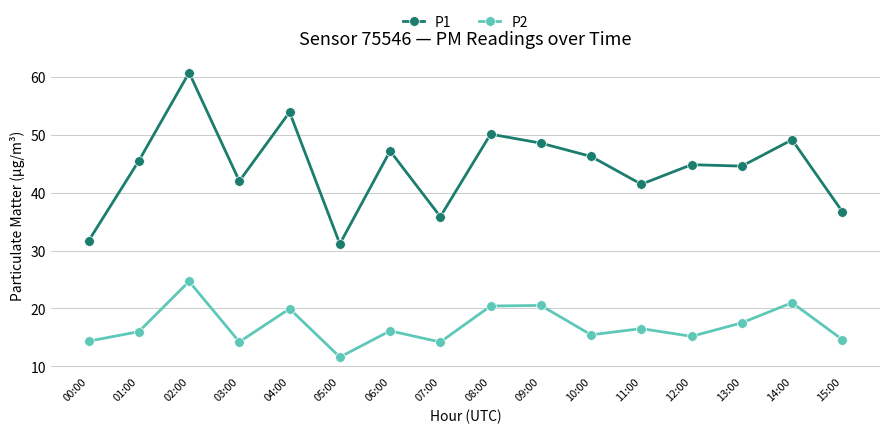

What is the maximum value shown in the chart?

60.7